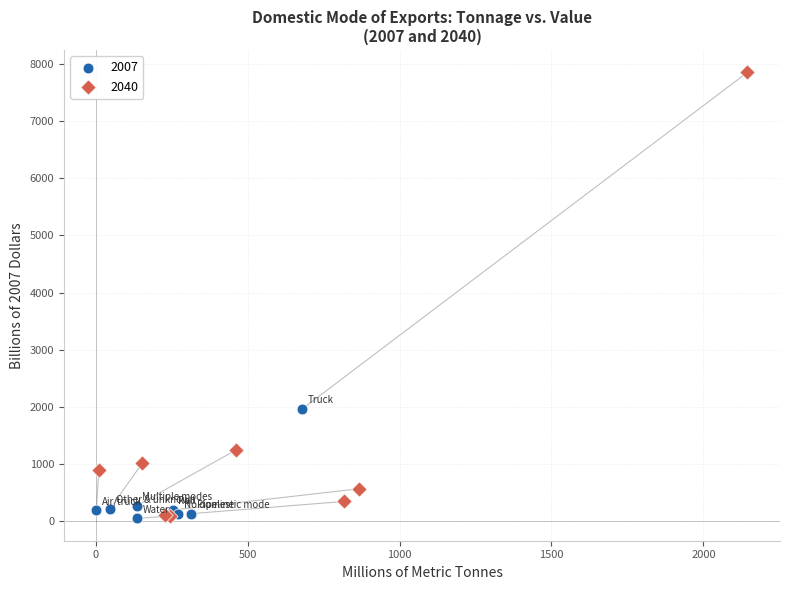

Which series has the widest spread of Y values?

2040